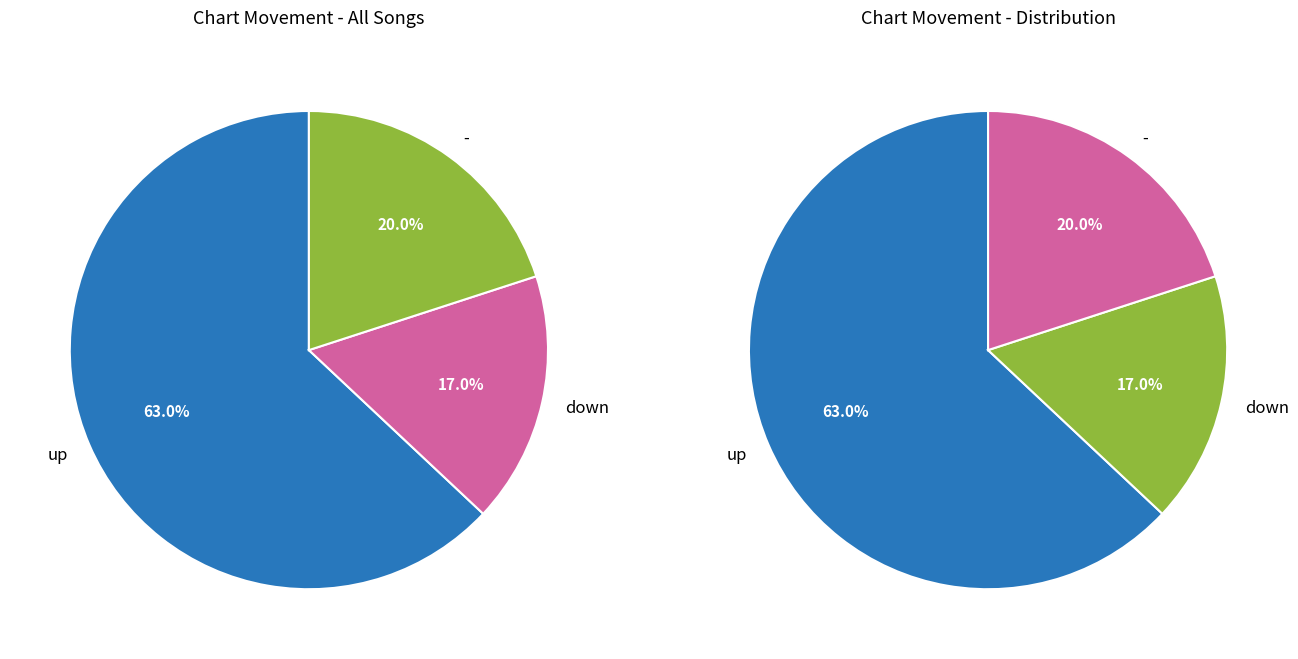

Between up and down, which is larger?

up